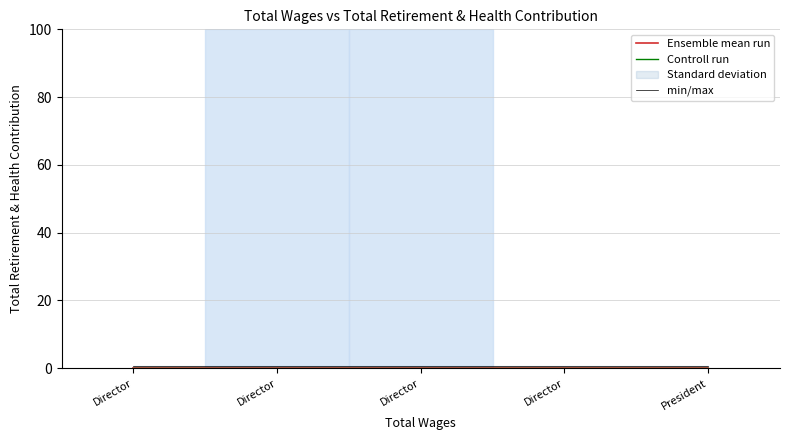

What is the approximate value of min/max at President?

0.5